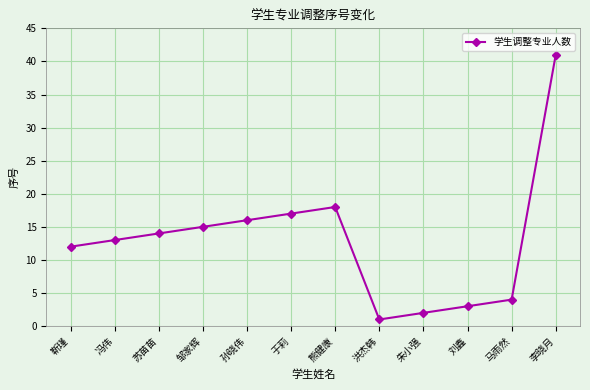

How many interior local peaks (higher than both neighbors) does the data have?

1